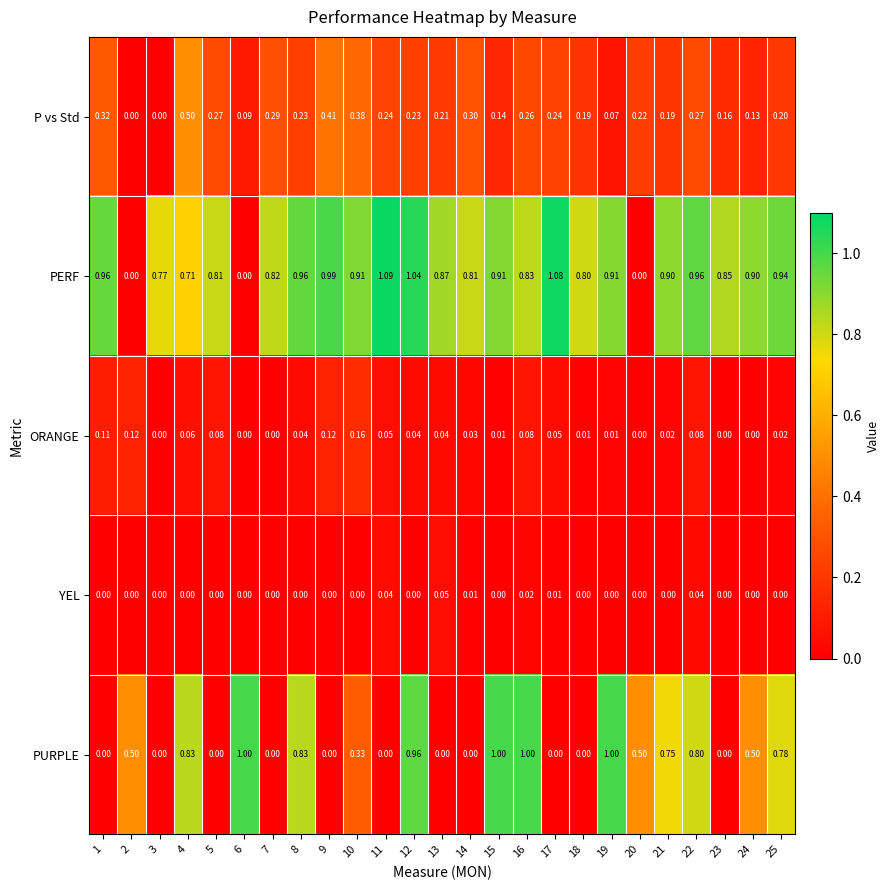

Between 3 and 22, which series saw the biggest shift?

PURPLE